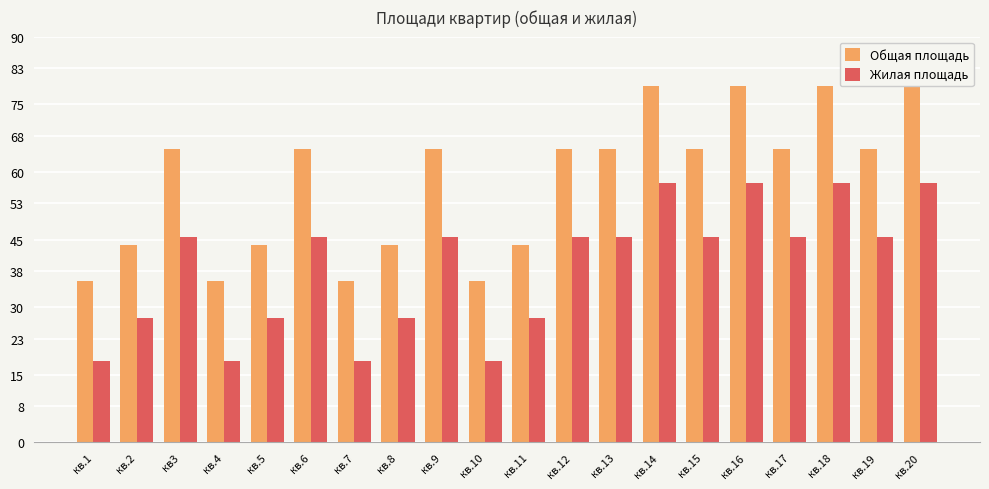

How many bars are there in total?

40